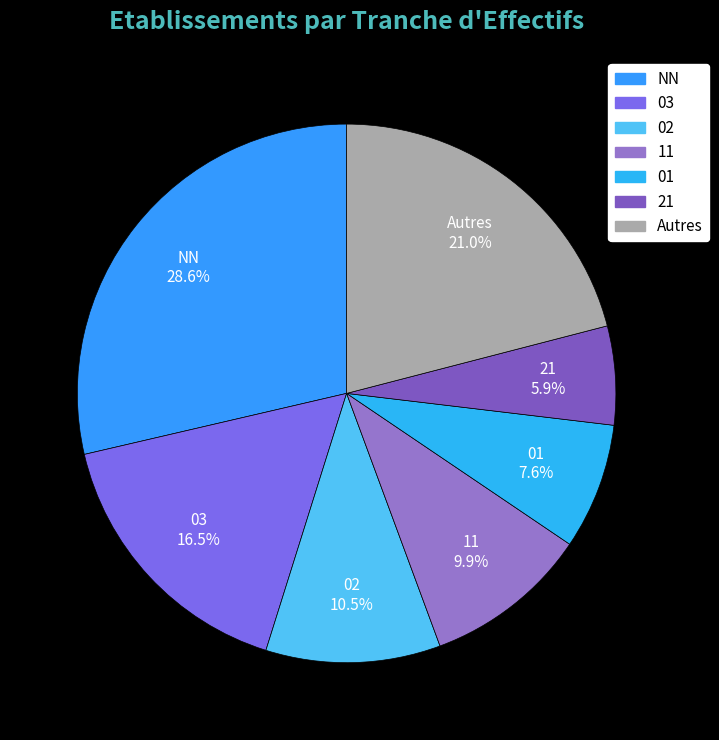

How many segments does this pie chart have?

7